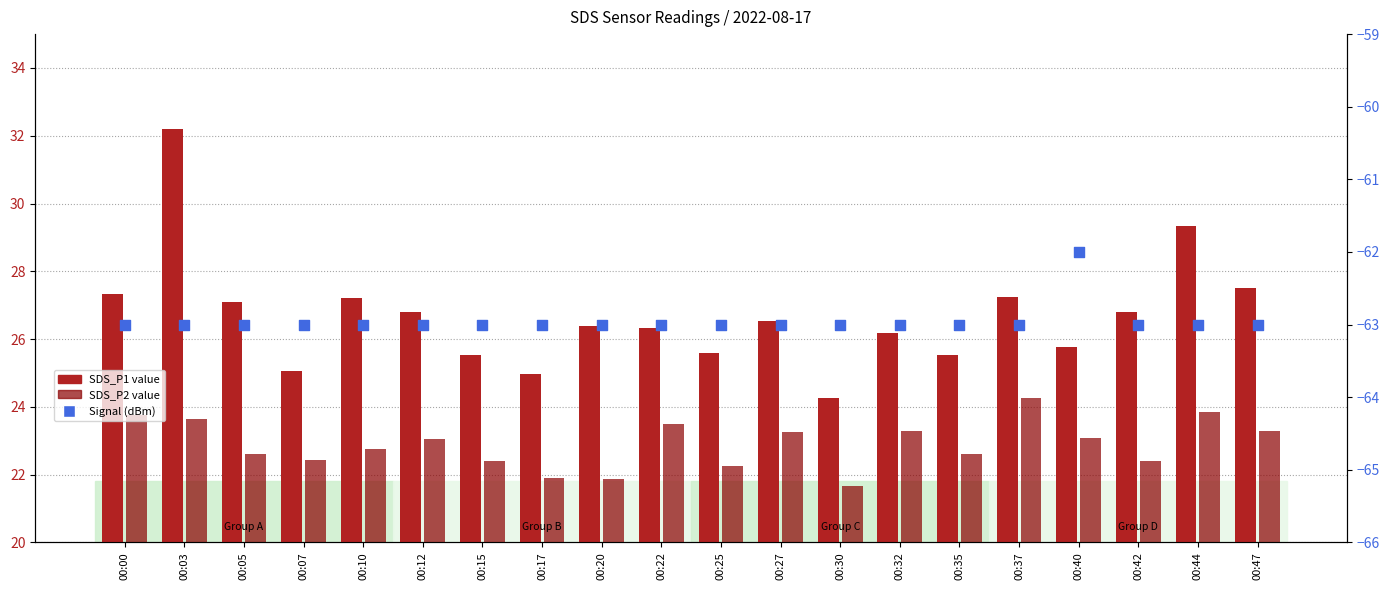

What is the total value across all series at 00:22?

-13.2